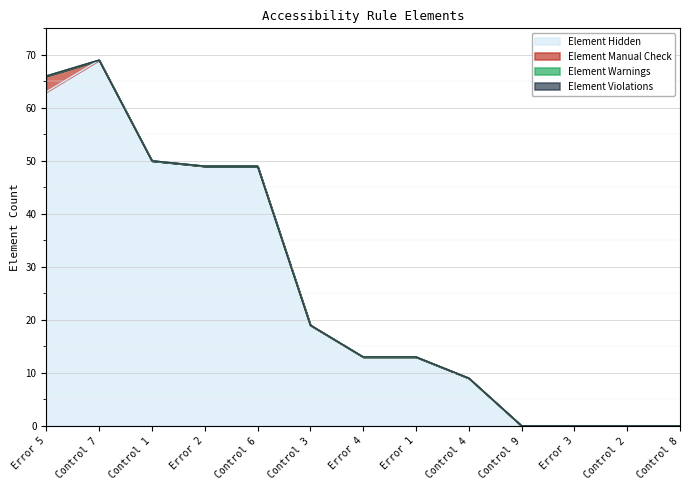

Reading right to left, transcribe all the data shown in this chart.

Element Hidden: 0	0	0	0	9	13	13	19	49	49	50	69	63
Element Manual Check: 0	0	0	0	0	0	0	0	0	0	0	0	3
Element Warnings: 0	0	0	0	0	0	0	0	0	0	0	0	0
Element Violations: 0	0	0	0	0	0	0	0	0	0	0	0	0